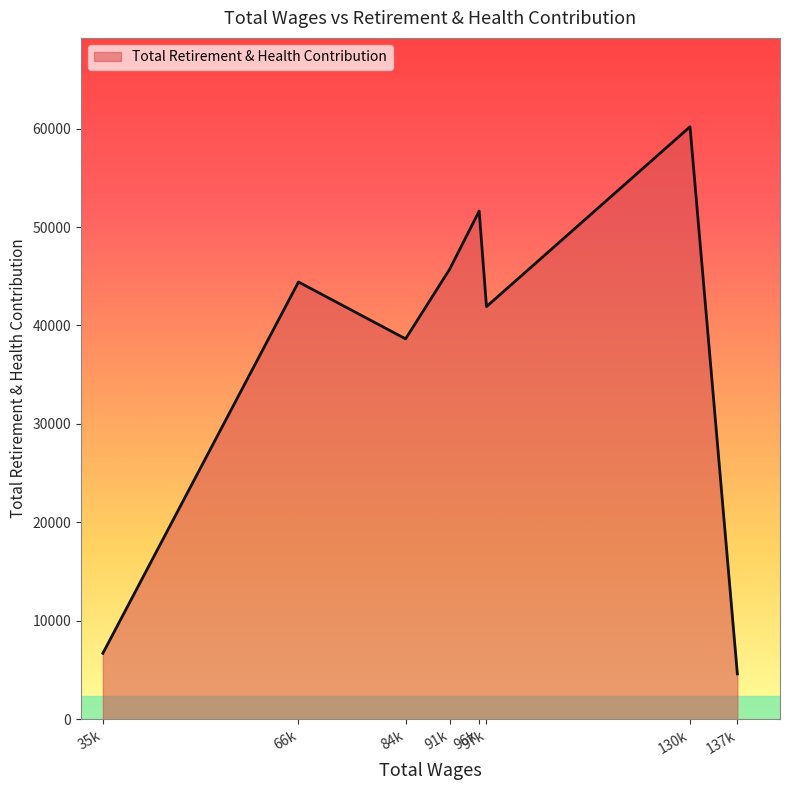

What is the ratio of the value at 96k to the value at 35k?

7.7